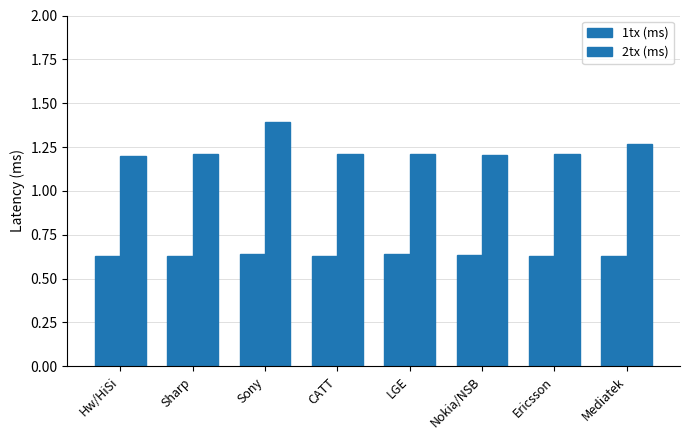

What is the difference between the maximum and second lowest values in the 2tx (ms) series?

0.2